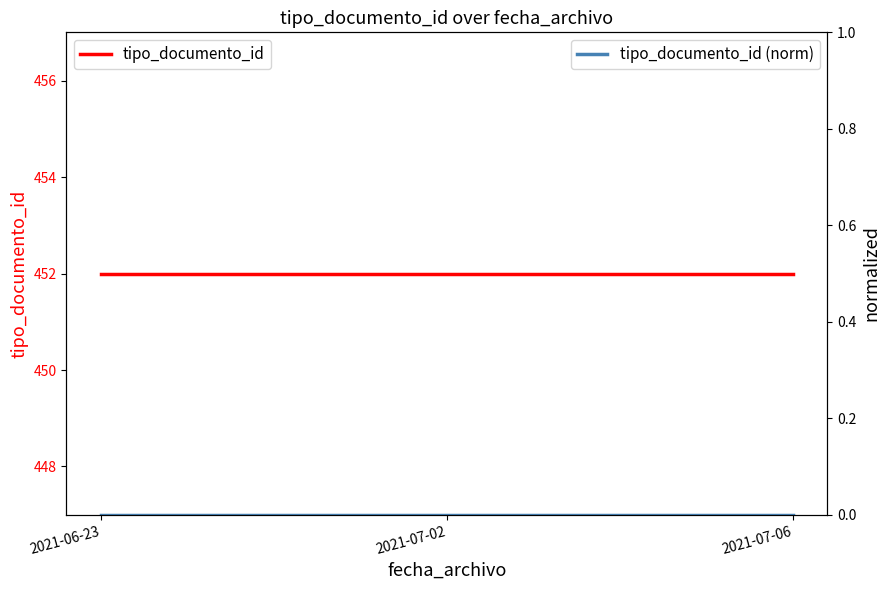

What are all the series names shown in the legend?

tipo_documento_id, tipo_documento_id (norm)